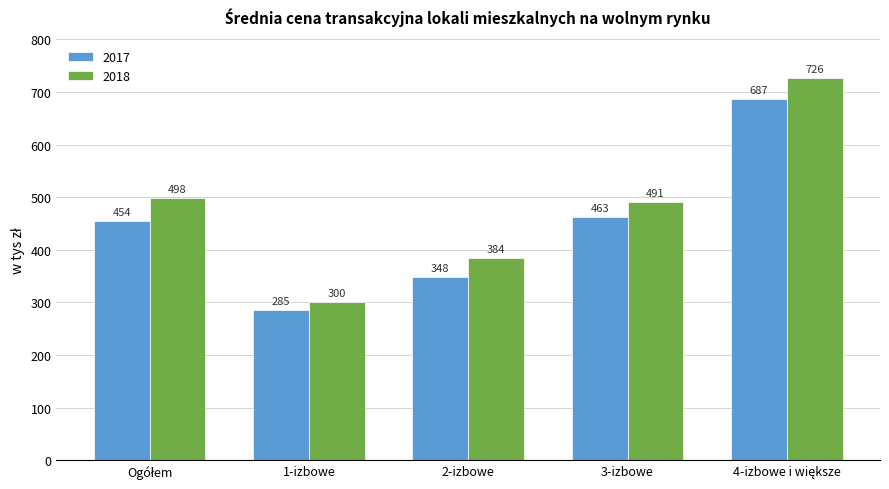

Rank the series by their average value, from lowest to highest.

2017, 2018